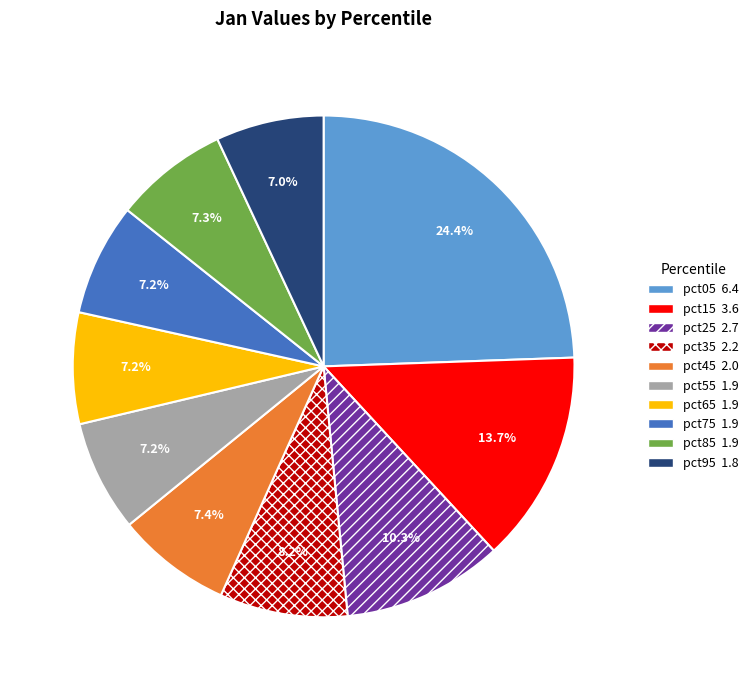

How many slices are in this pie chart?

10